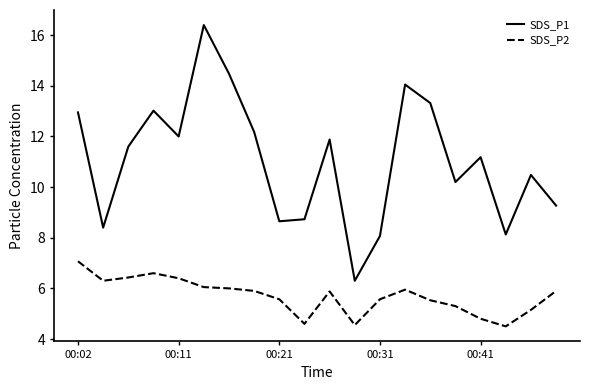

Which series has the widest spread of values?

SDS_P1